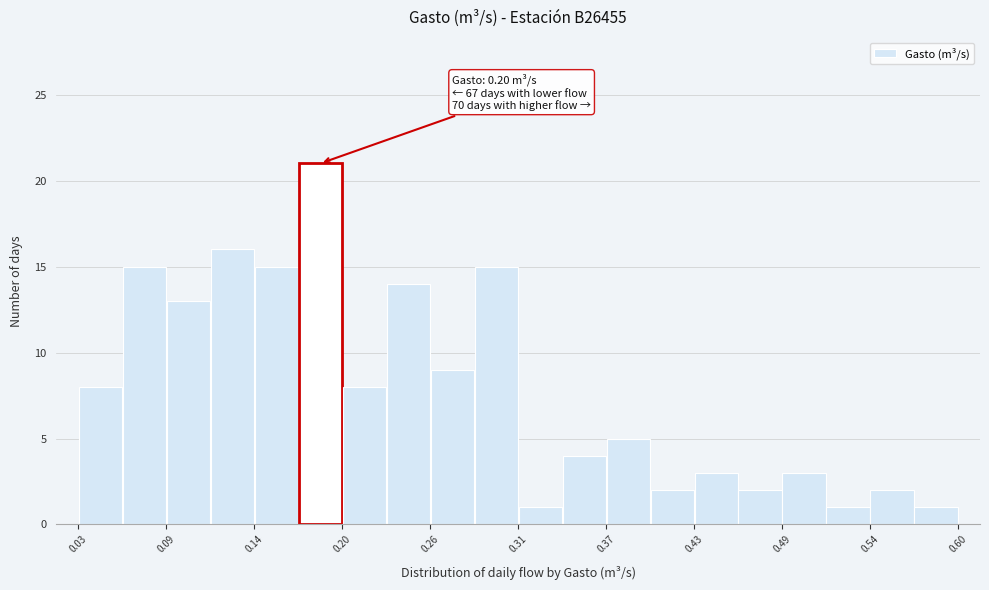

Around what value on the x-axis is the tallest bar? Give the approximate position of its centre, as read against the axis.

0.19